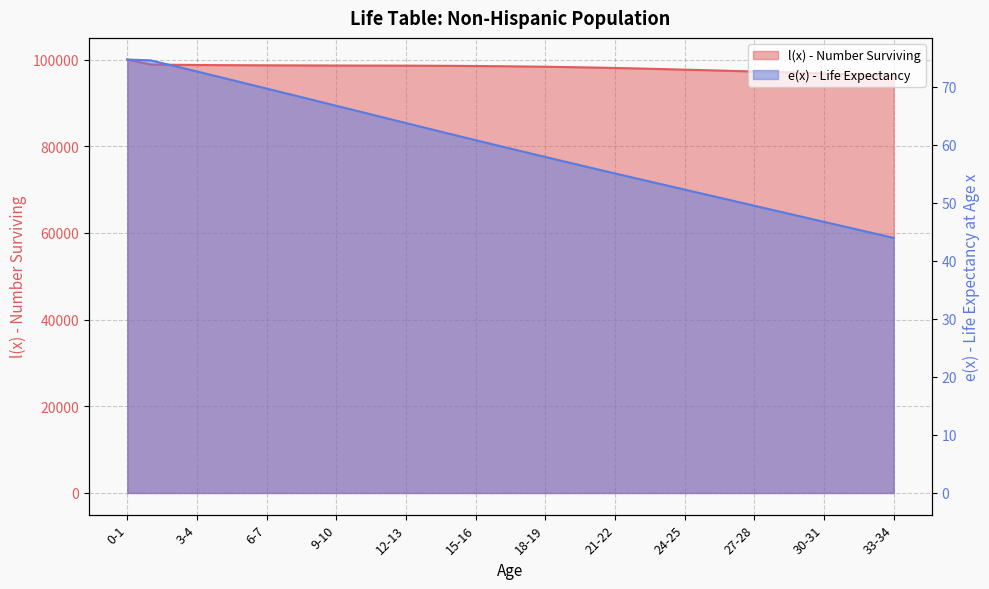

At which label does e(x) reach its minimum?

33-34